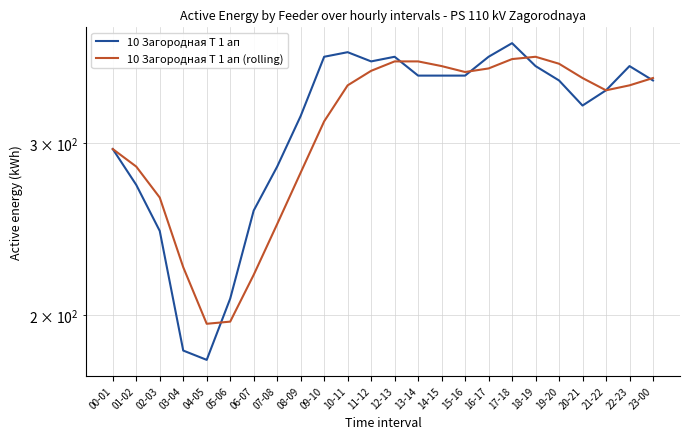

In 10 Загородная Т 1 ап (rolling), how many points are lower than both neighbors (excluding endpoints)?

3